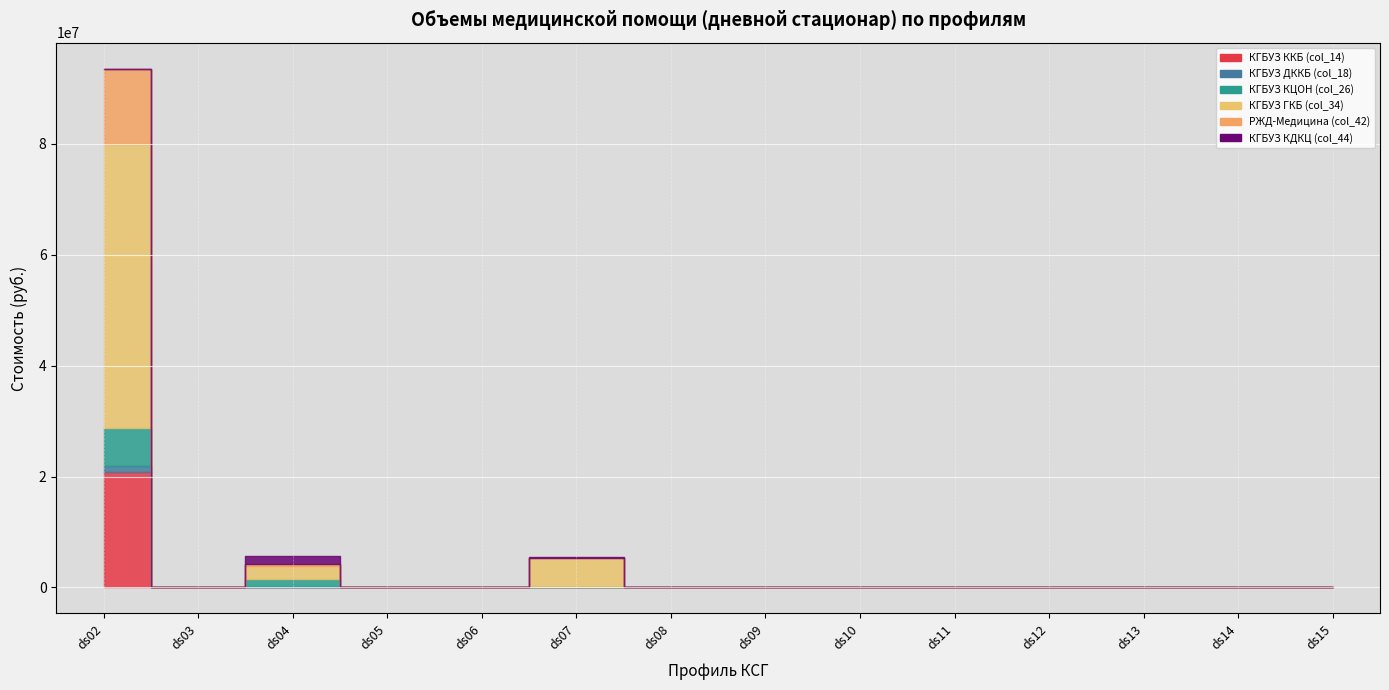

What are all the series names shown in the legend?

КГБУЗ ККБ (col_14), КГБУЗ ДККБ (col_18), КГБУЗ КЦОН (col_26), КГБУЗ ГКБ (col_34), РЖД-Медицина (col_42), КГБУЗ КДКЦ (col_44)